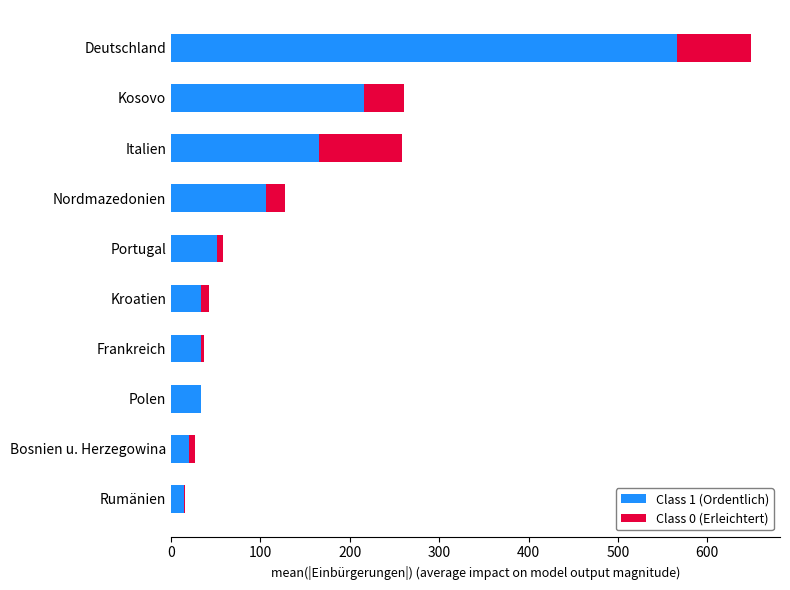

The value of Class 1 (Ordentlich) at Nordmazedonien is 186. True or false?

False